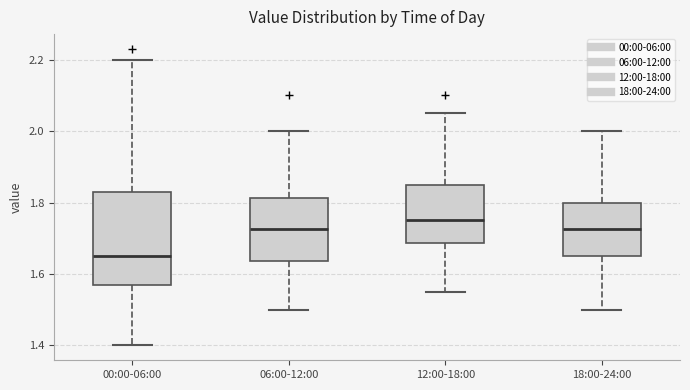

Where is the lower edge of the box for 00:00-06:00 on the y-axis? The values are not printed on the chart, so give them approximately, as read against the axis.

1.58